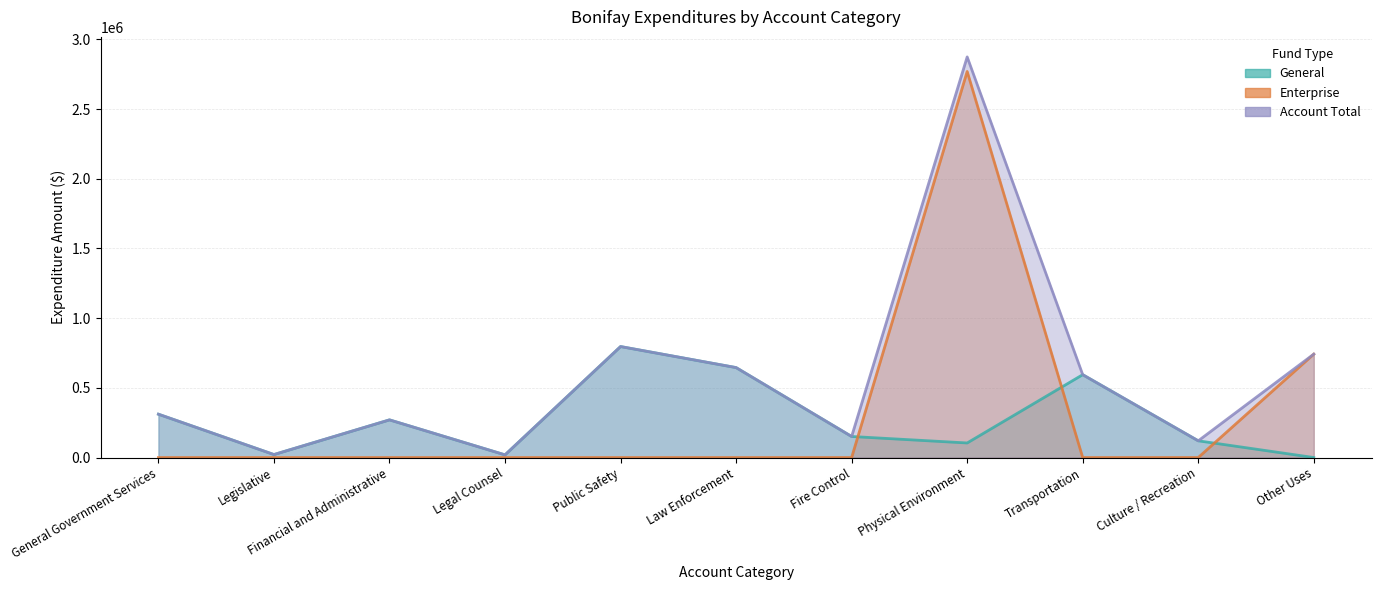

What is the sum of the General values at Transportation and General Government Services?

905459